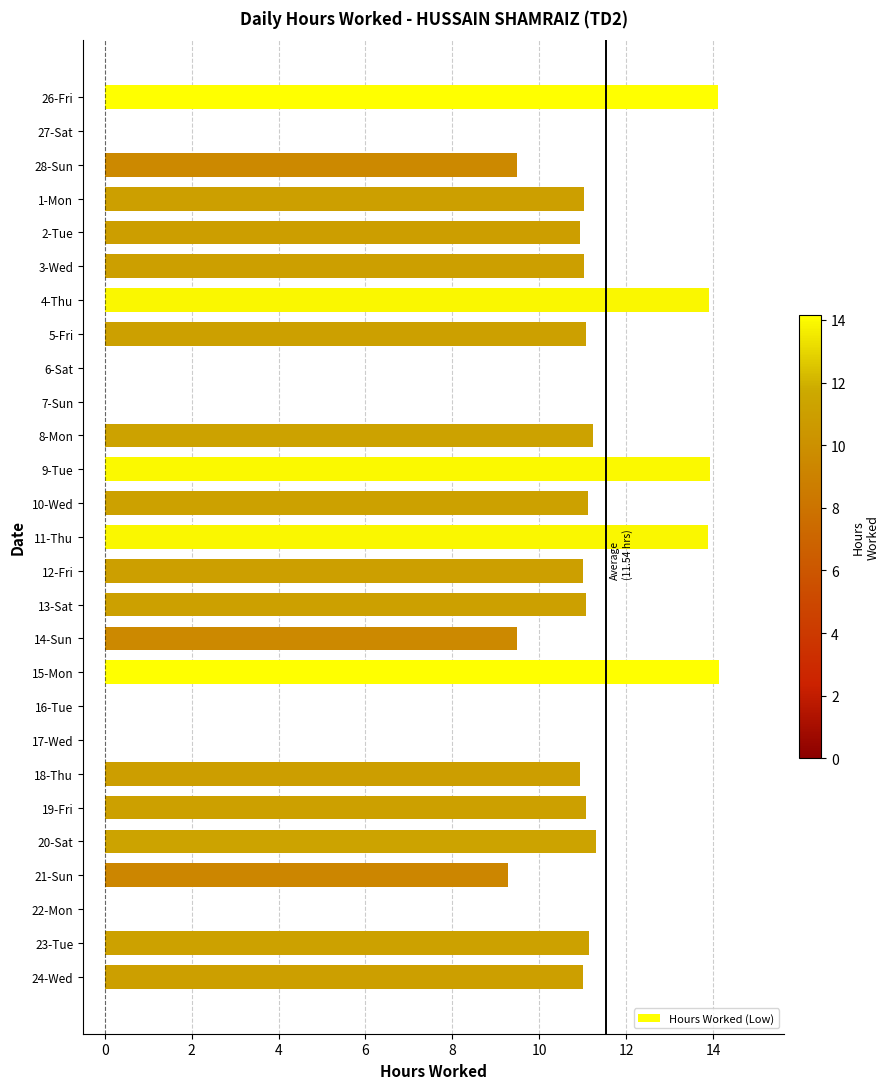

Which has a higher value, 16-Tue or 21-Sun?

21-Sun